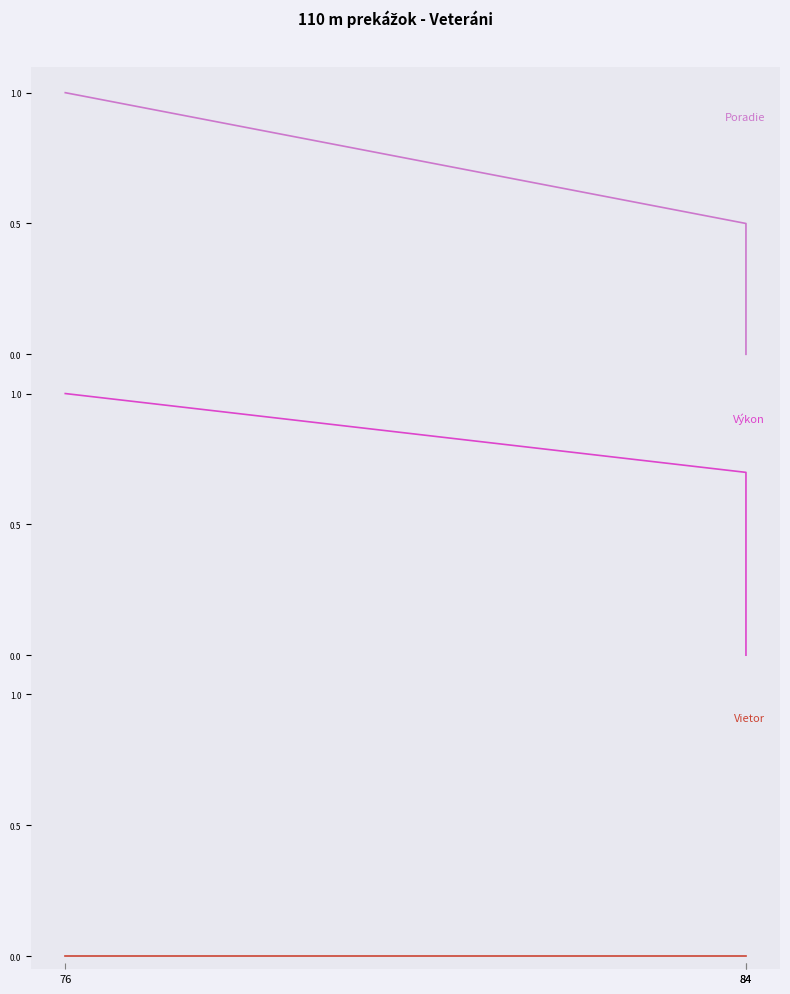

What is the maximum value shown in the chart?

1.0